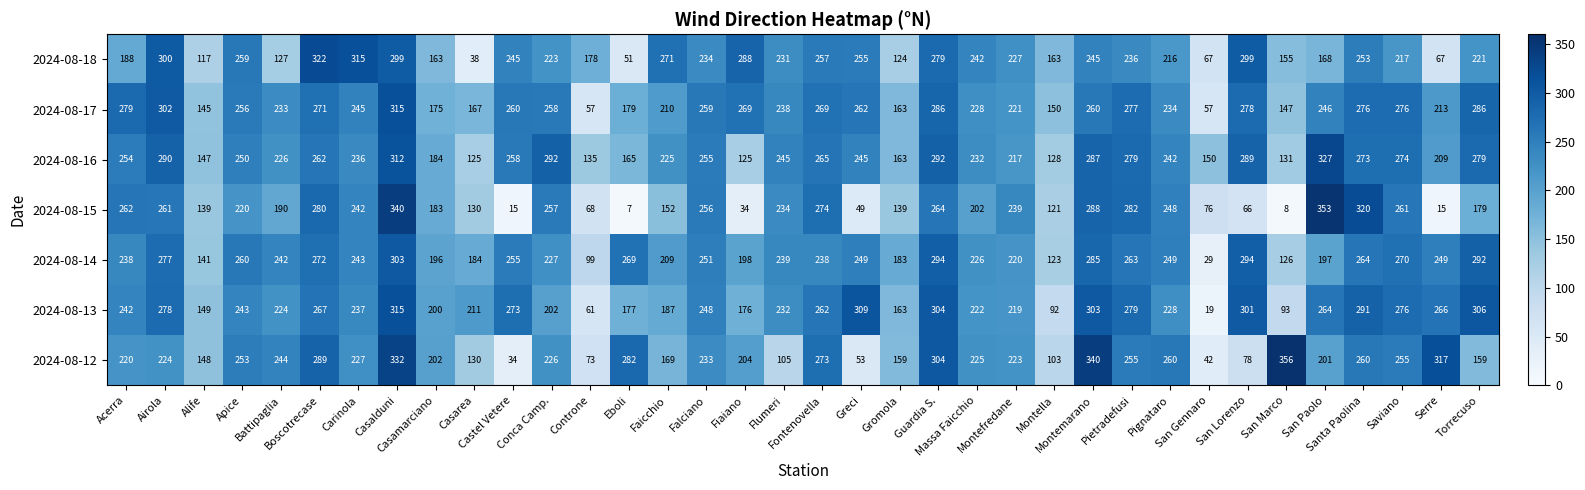

Which series has the largest total across all categories?

2024-08-16